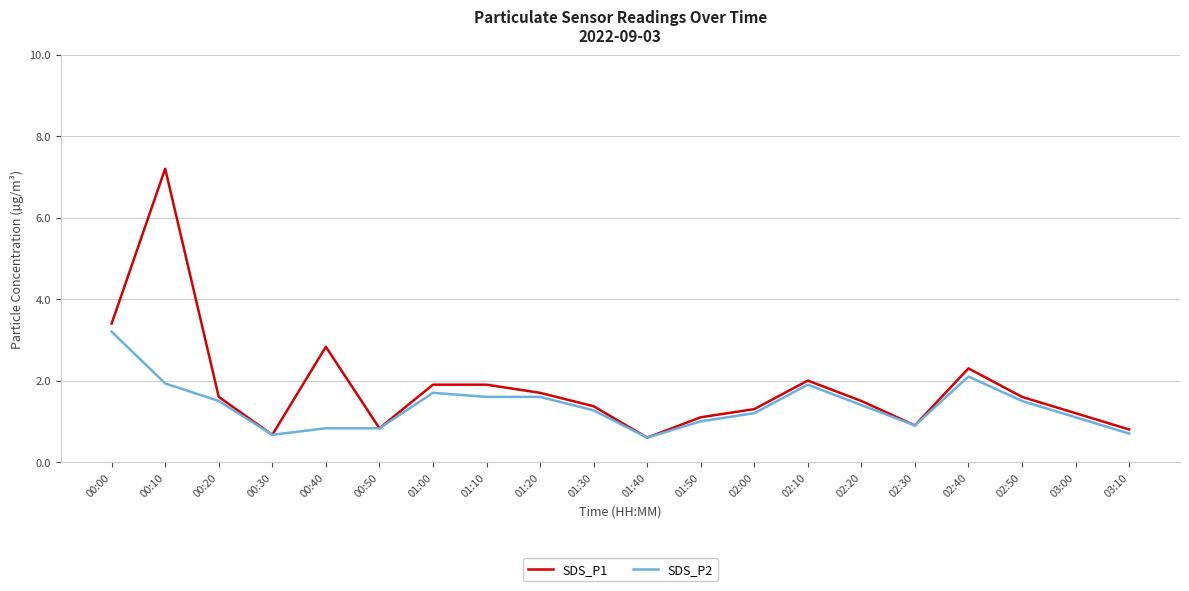

Is it true that SDS_P1 equals 0.8 at 00:20?

False